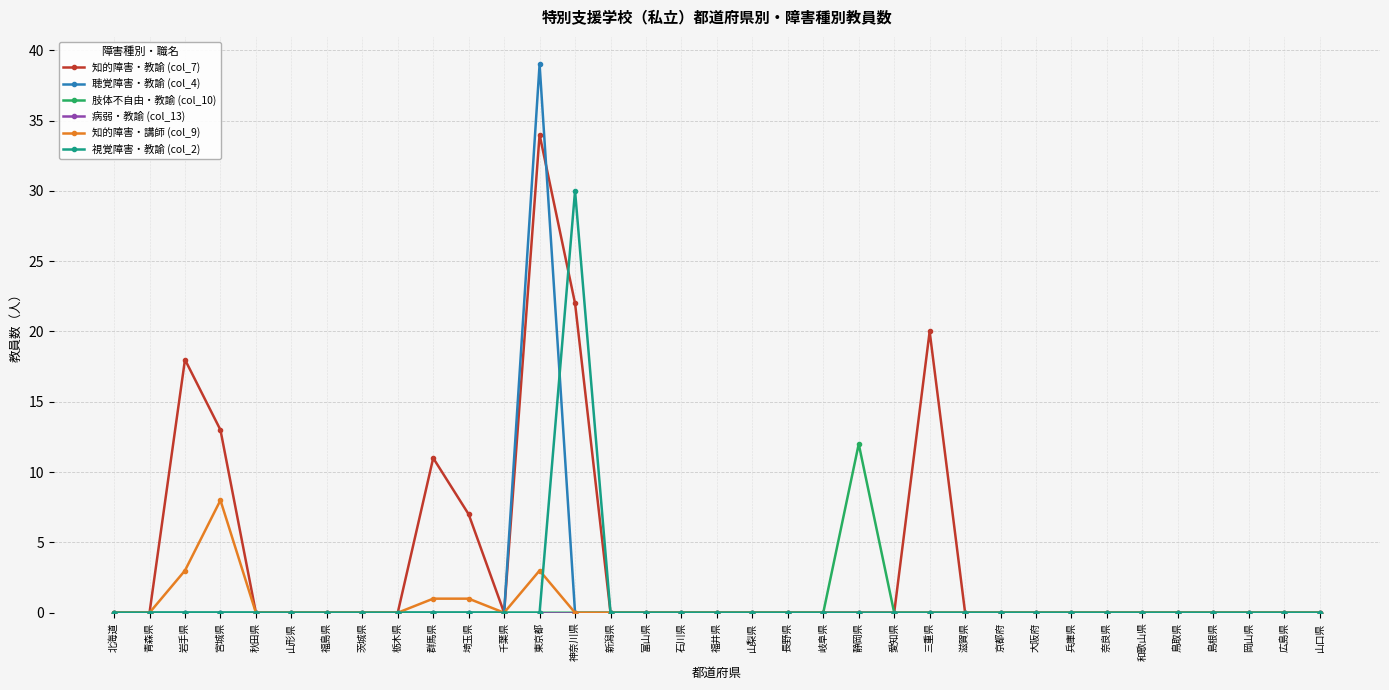

Which series has the largest range (max minus min)?

聴覚障害・教諭 (col_4)